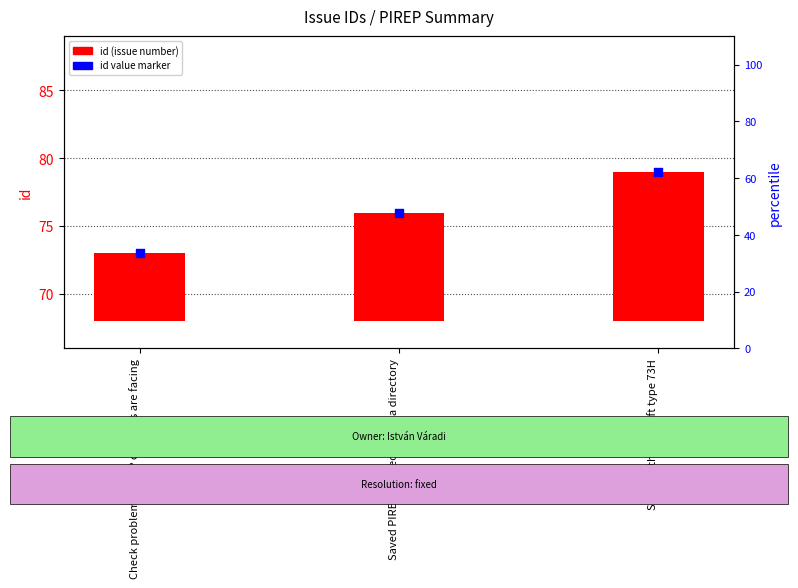

Which has a higher value, Support the aircraft type 73H or Check problems PIREP checkers are facing?

Support the aircraft type 73H